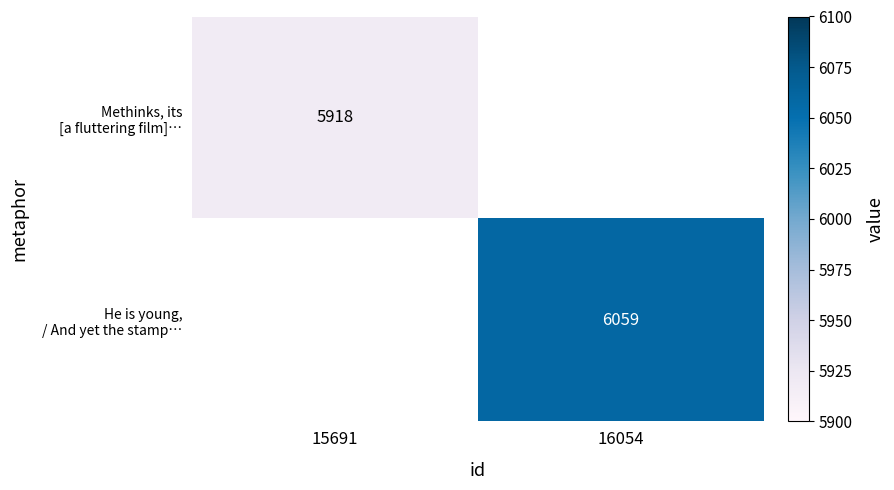

At which category does the chart reach its peak across all series?

16054